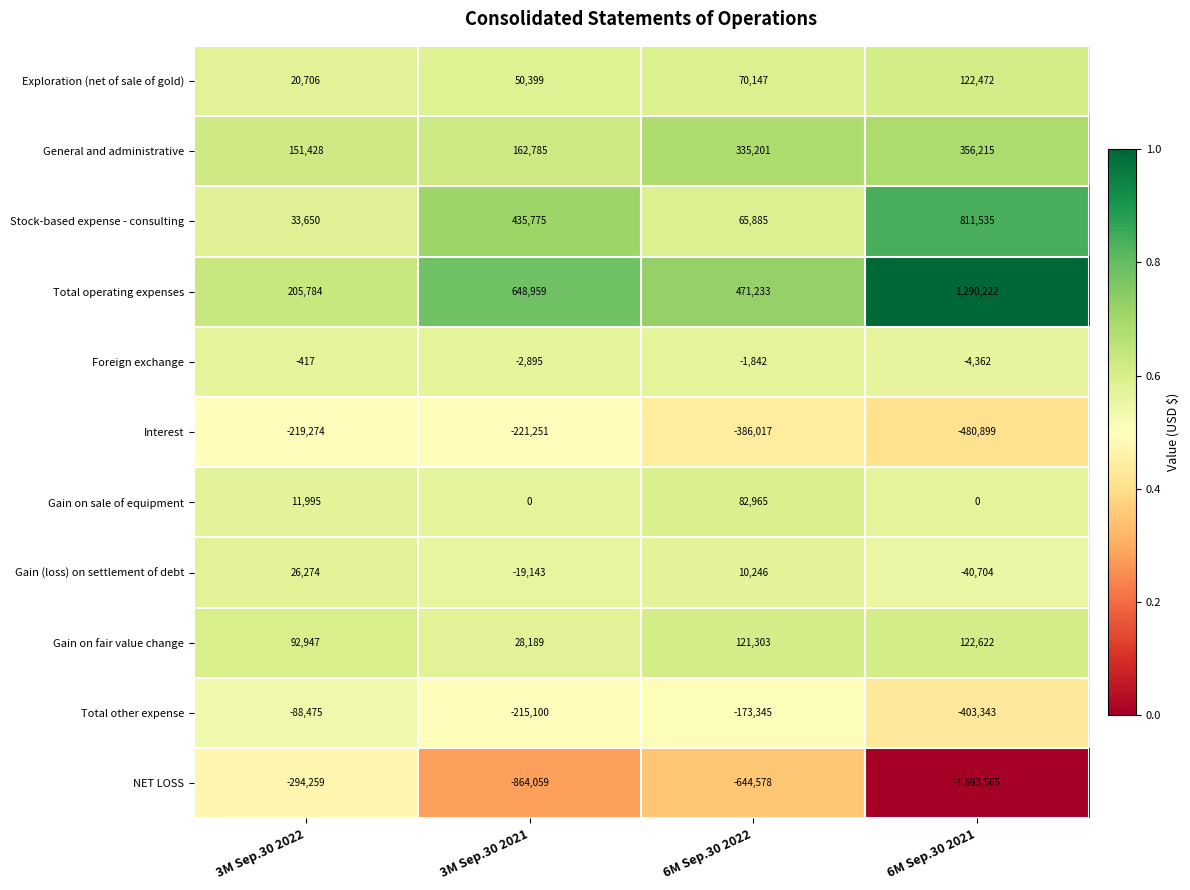

Which series has the largest total across all categories?

Total operating expenses